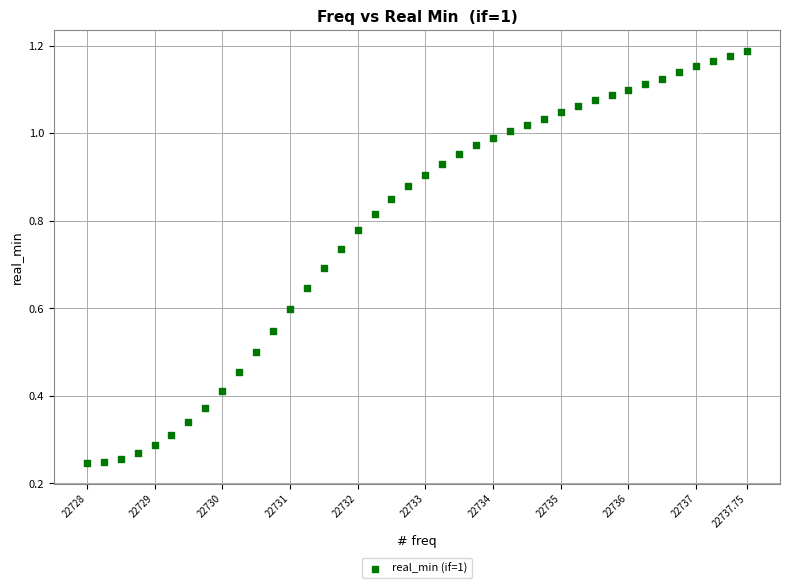

What is the range of X values (max minus min)?

9.8